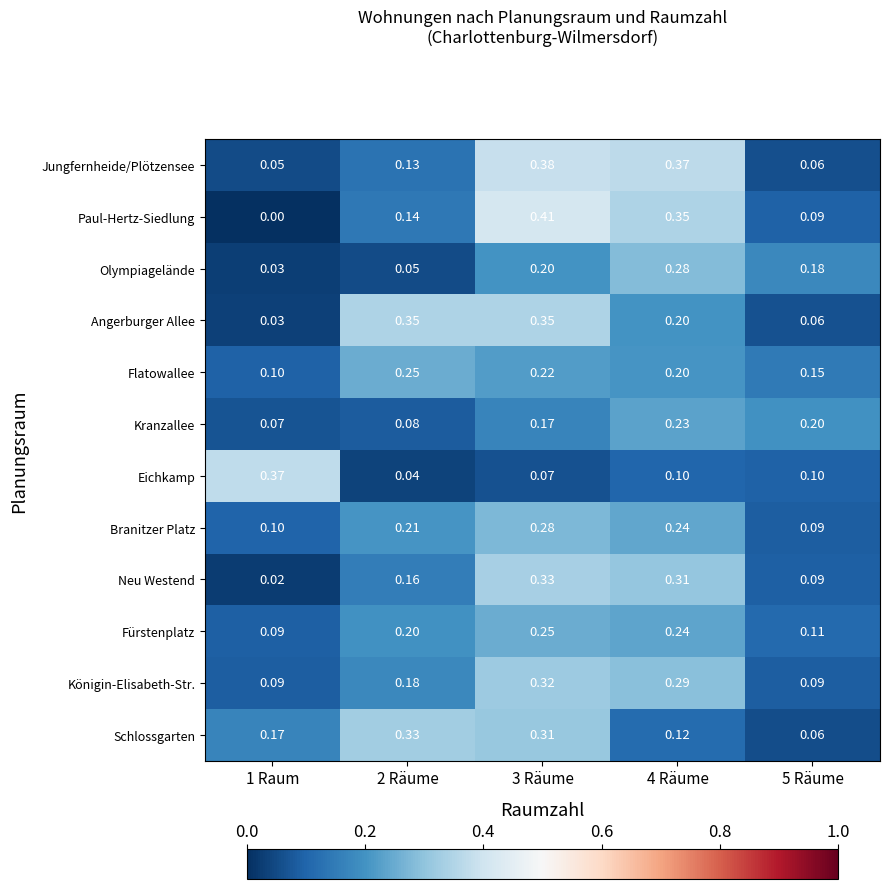

Which series has the largest range (max minus min)?

Paul-Hertz-Siedlung